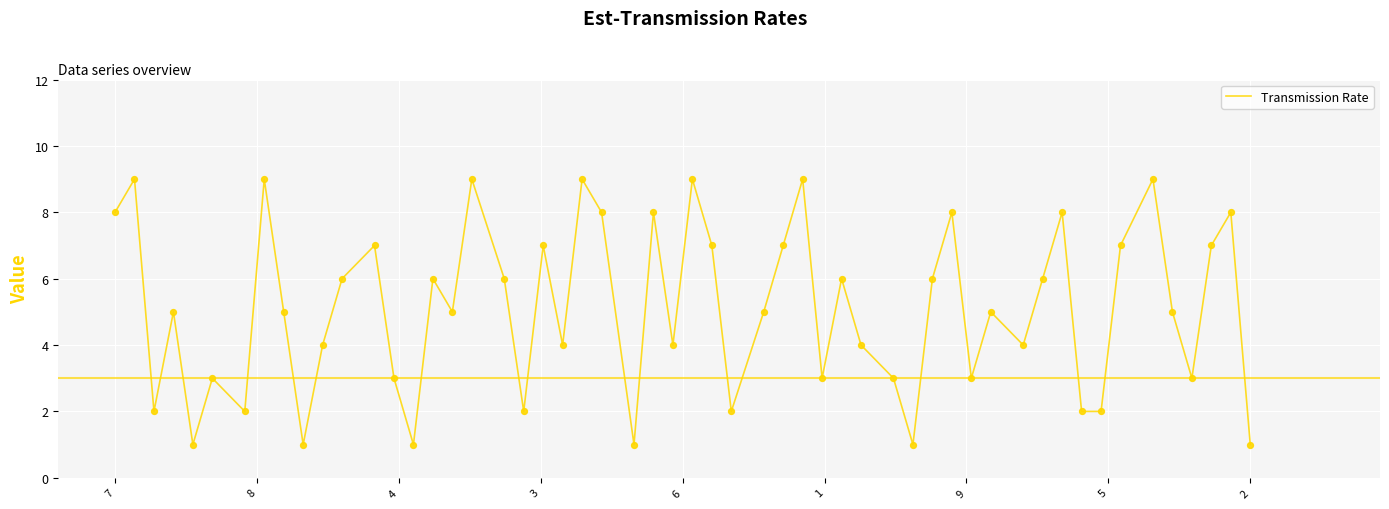

What is the greatest value displayed?

9